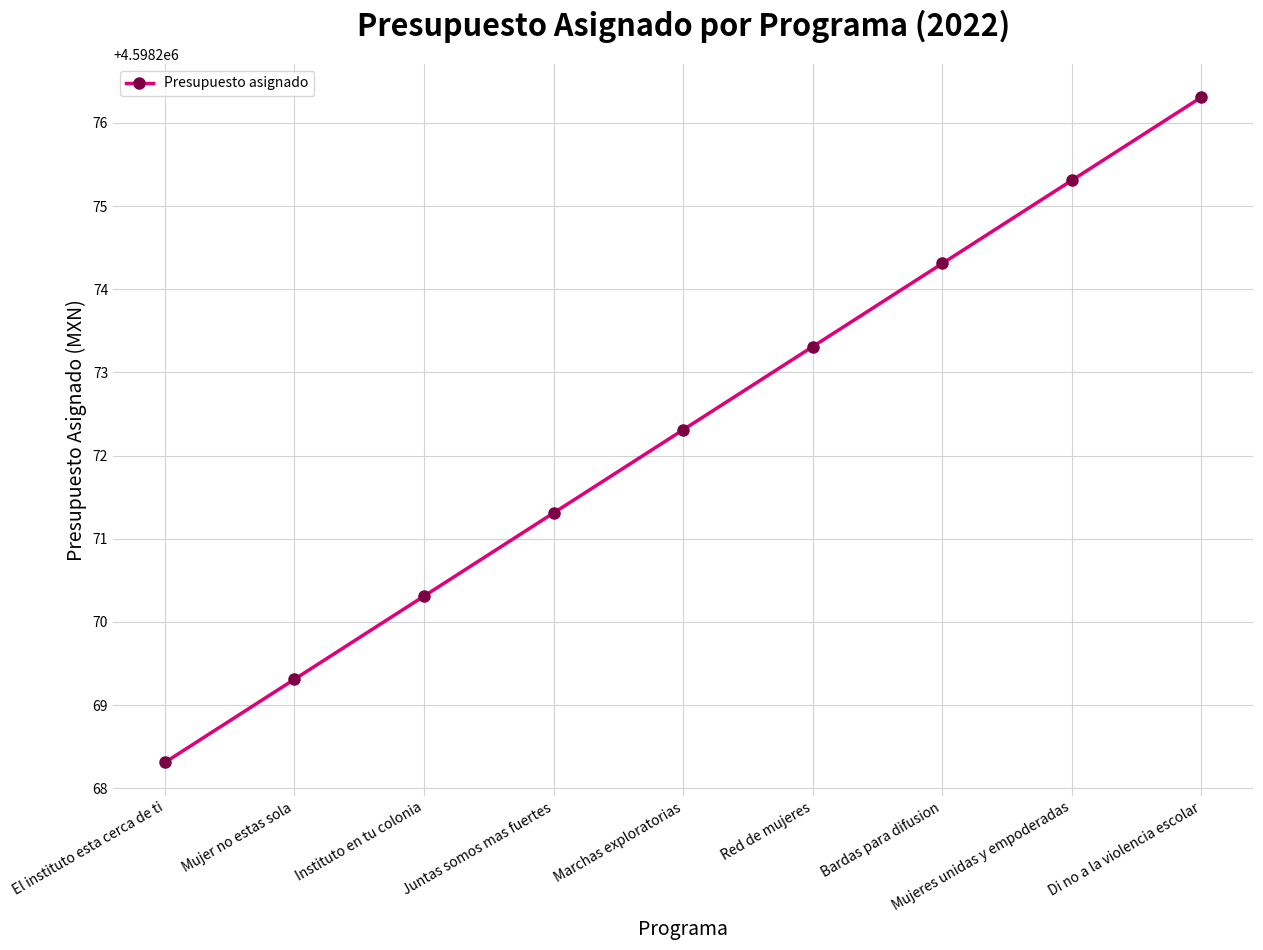

What is the label of the 2nd point from the right?

Mujeres unidas y empoderadas